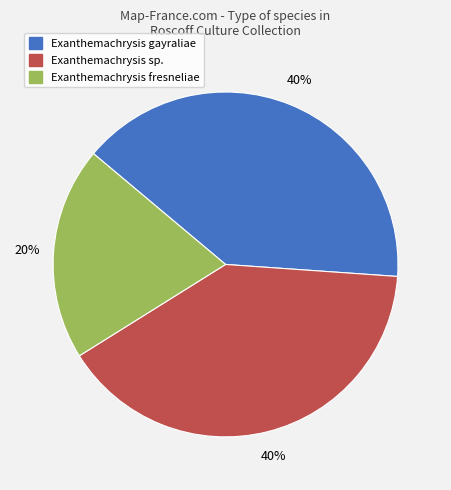

Is there any slice that represents more than half of the pie?

No